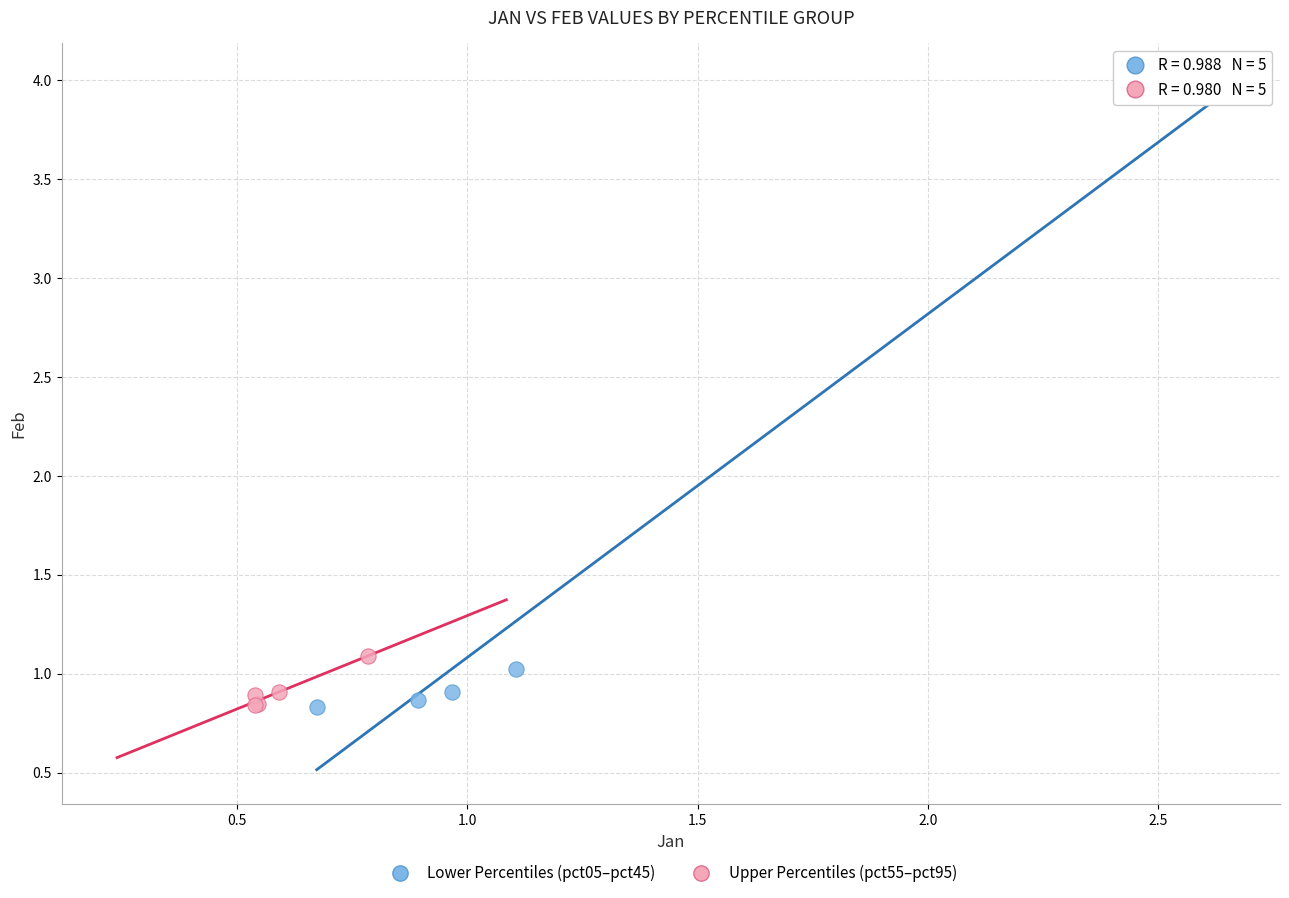

Which series contains the highest Y value?

Lower Percentiles (pct05–pct45)